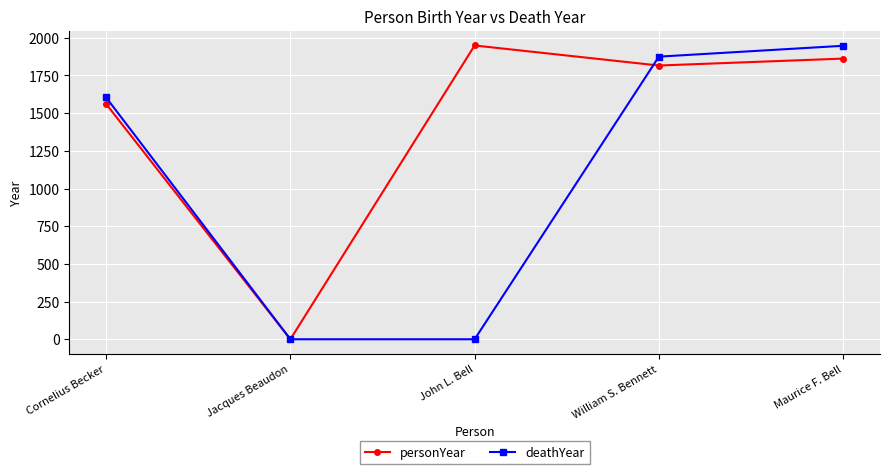

What position from the right is William S. Bennett?

2